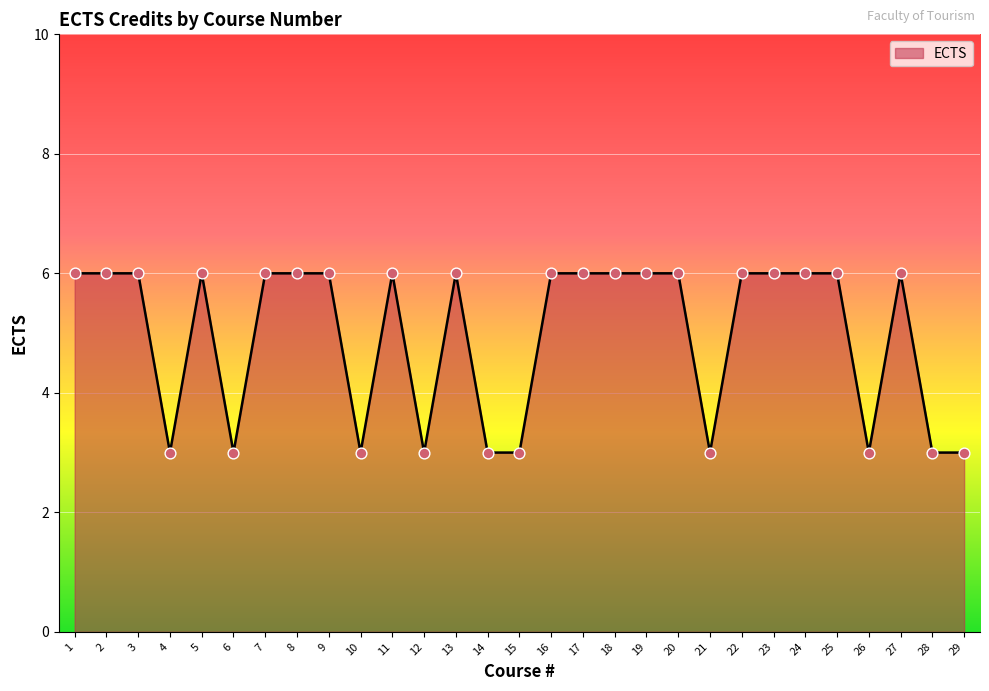

What is the change in value from 14 to 22?

+3